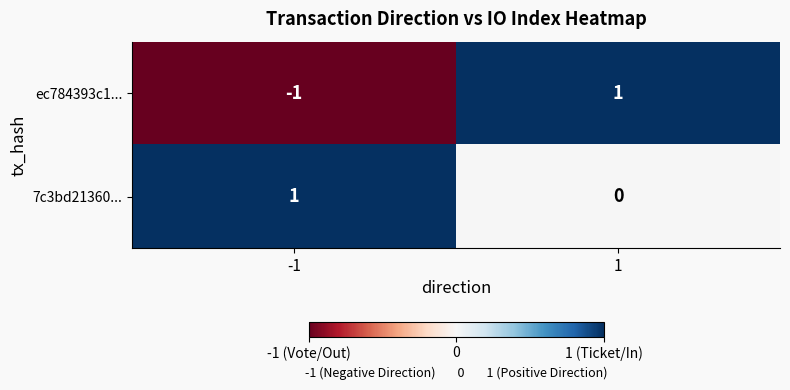

What is the total value across all series at 1?

1